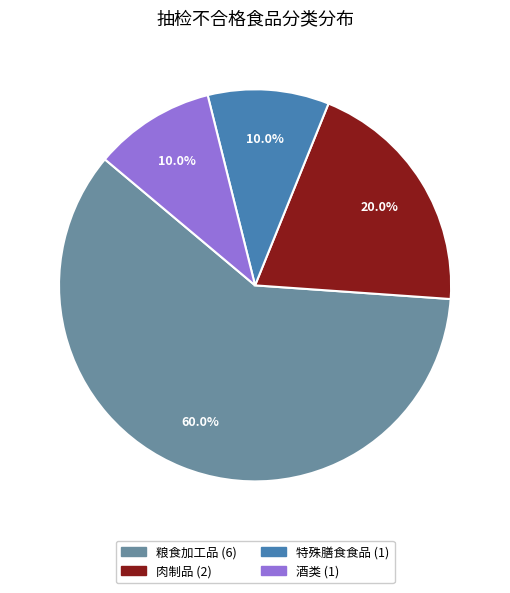

Between 酒类 and 粮食加工品, which is larger?

粮食加工品